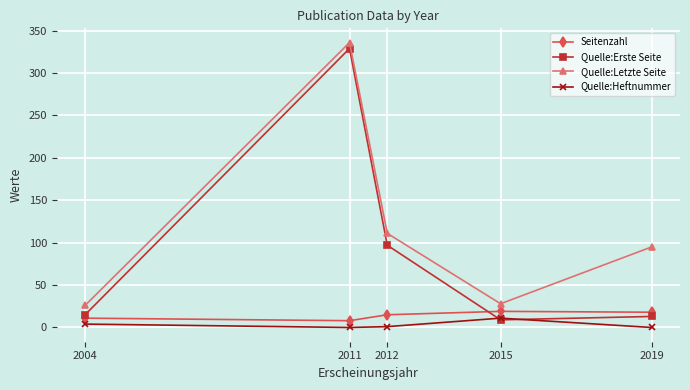

True or false: Seitenzahl and Quelle:Heftnummer cross at least once.

False